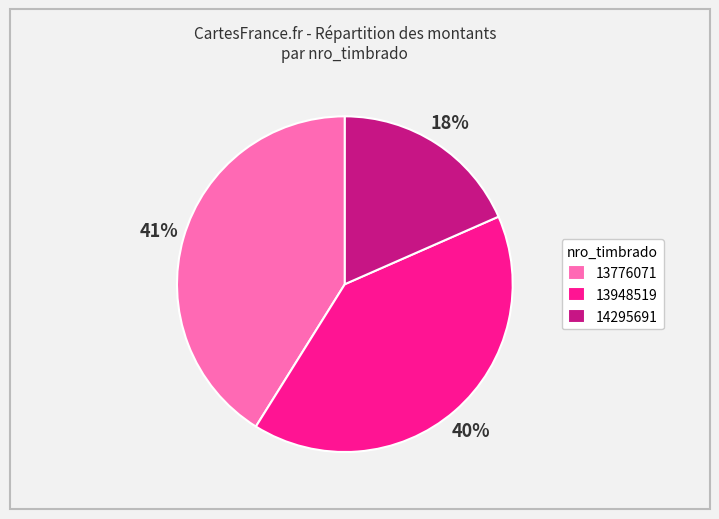

What percentage is the 13776071 slice, to the nearest percent?

41%